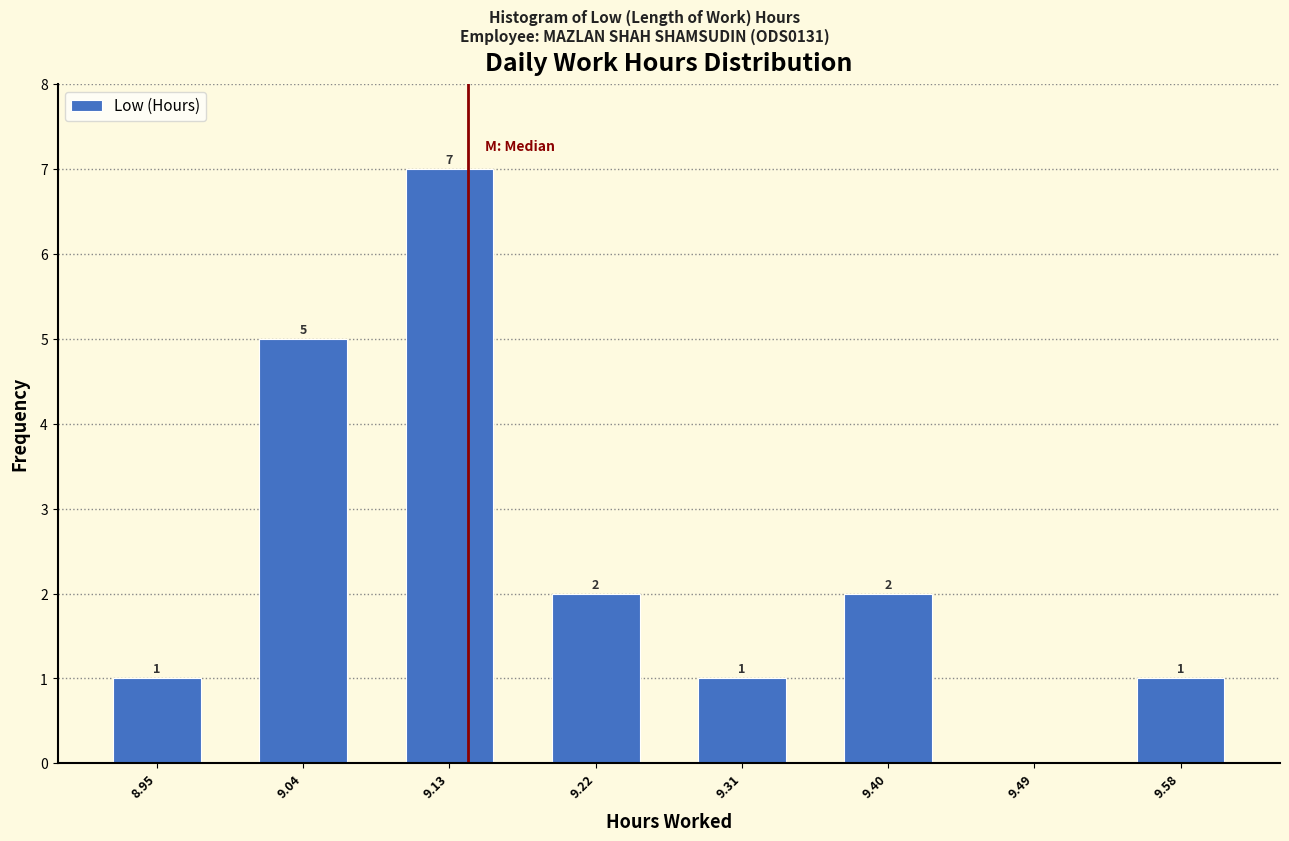

Over which range of the x-axis is the bar tallest?

9.08 to 9.17